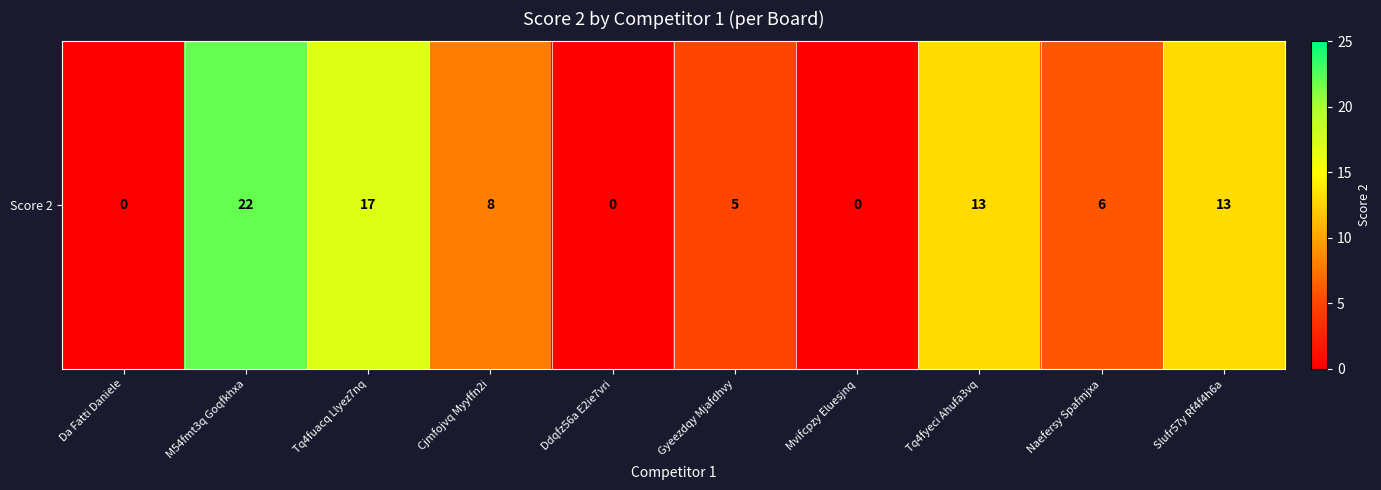

The chart shows a value of 9 at Gyeezdqy Mjafdhvy. True or false?

False